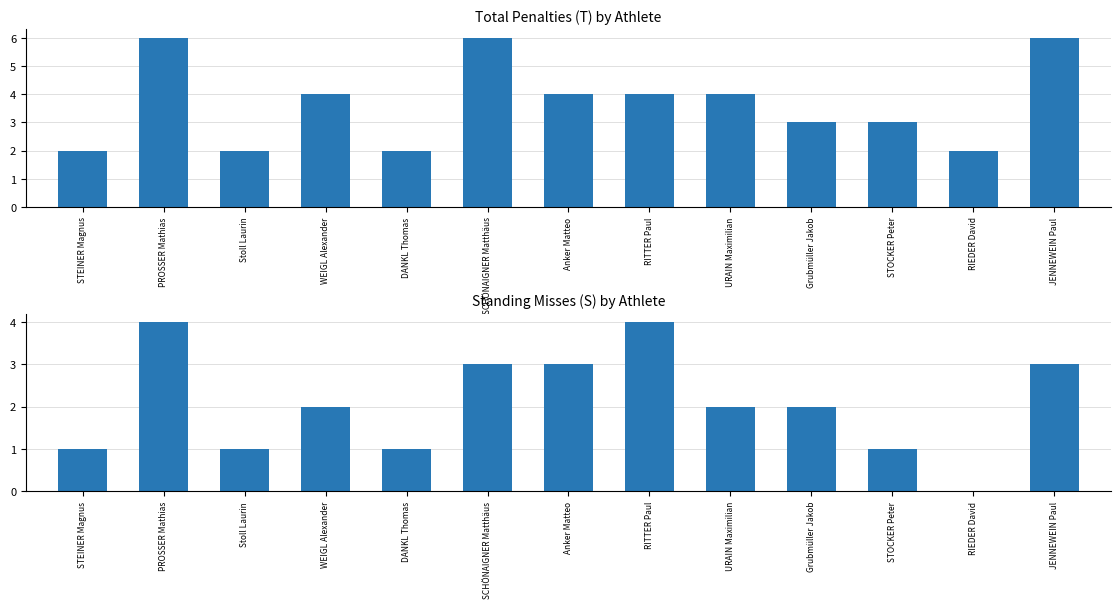

How many Total Penalties (T) values are between 2 and 4?

10